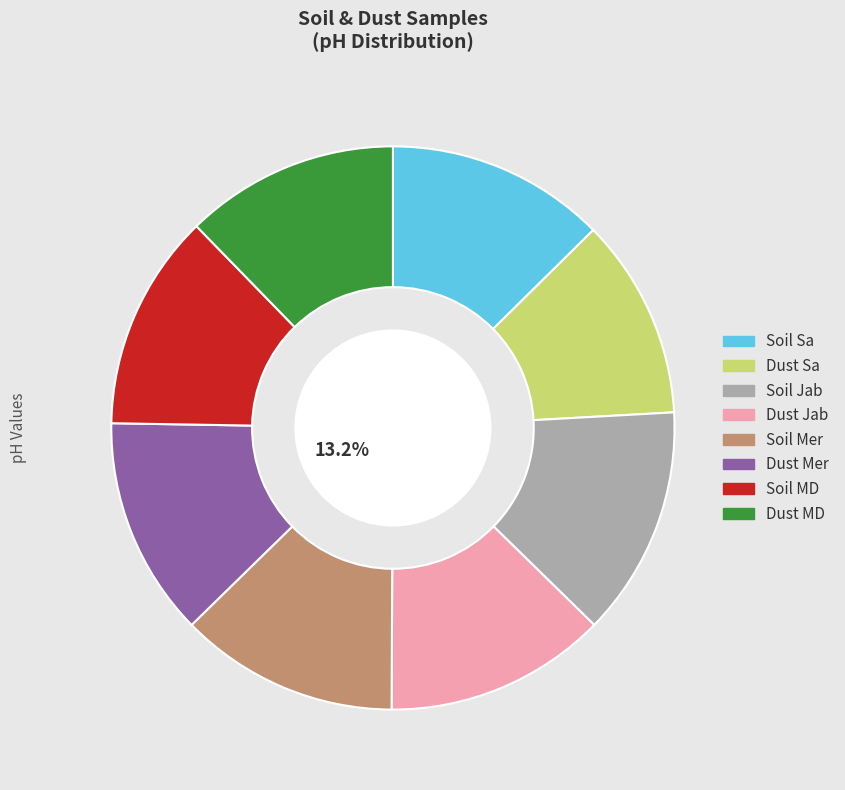

Does Soil Mer represent more than half of the total?

No